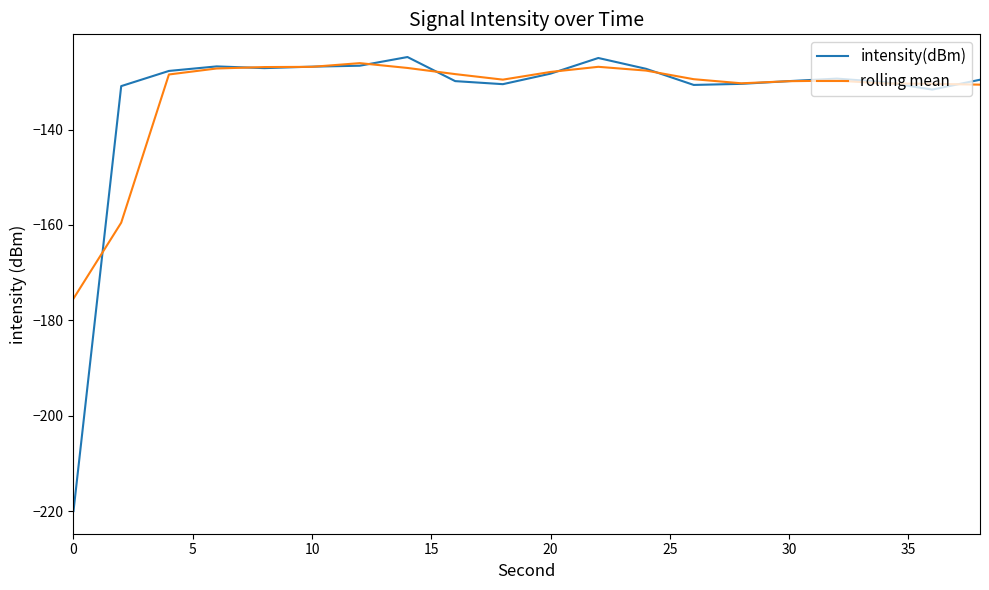

Which series has the largest range (max minus min)?

intensity(dBm)